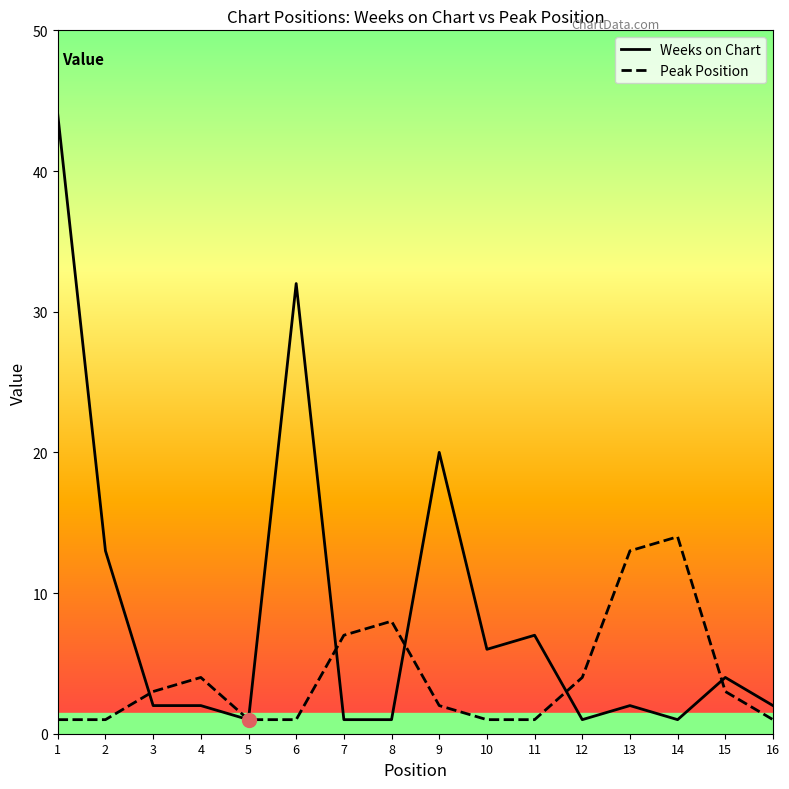

Which series has the largest total across all categories?

Weeks on Chart